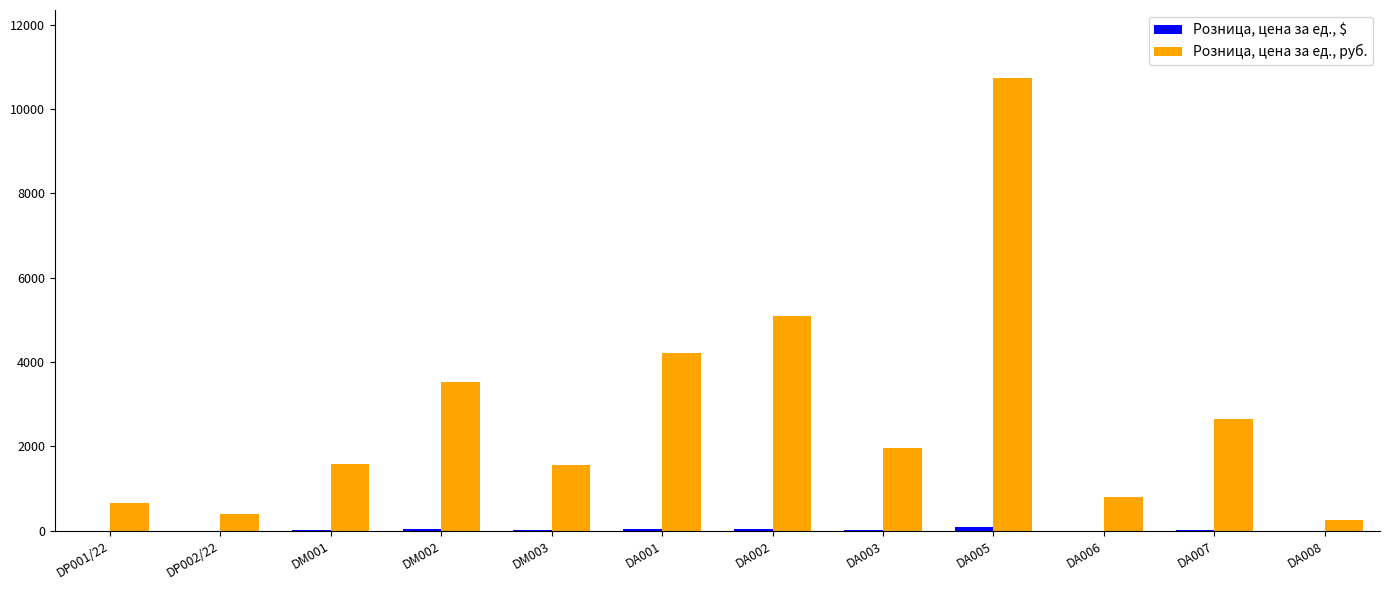

How many values in the Розница, цена за ед., руб. series exceed 1954?

6